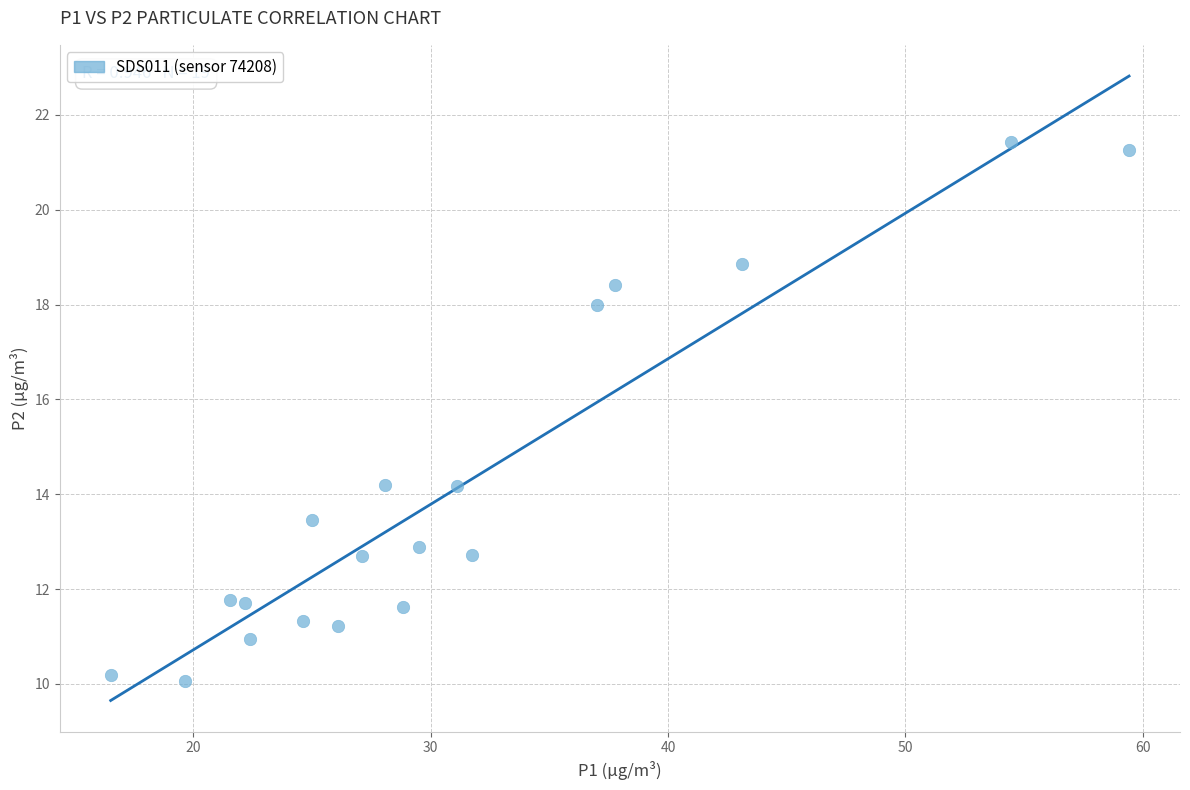

What is the range of X values (max minus min)?

42.9